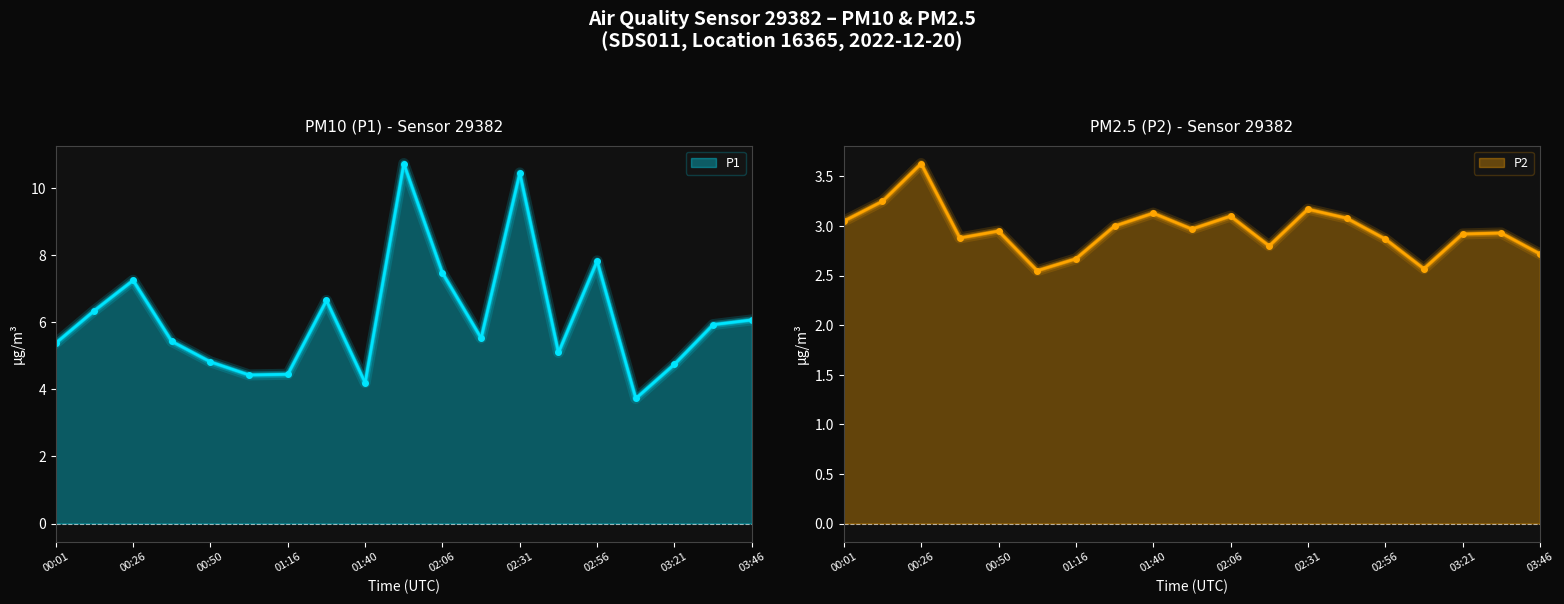

What position from the right is 00:50?

15